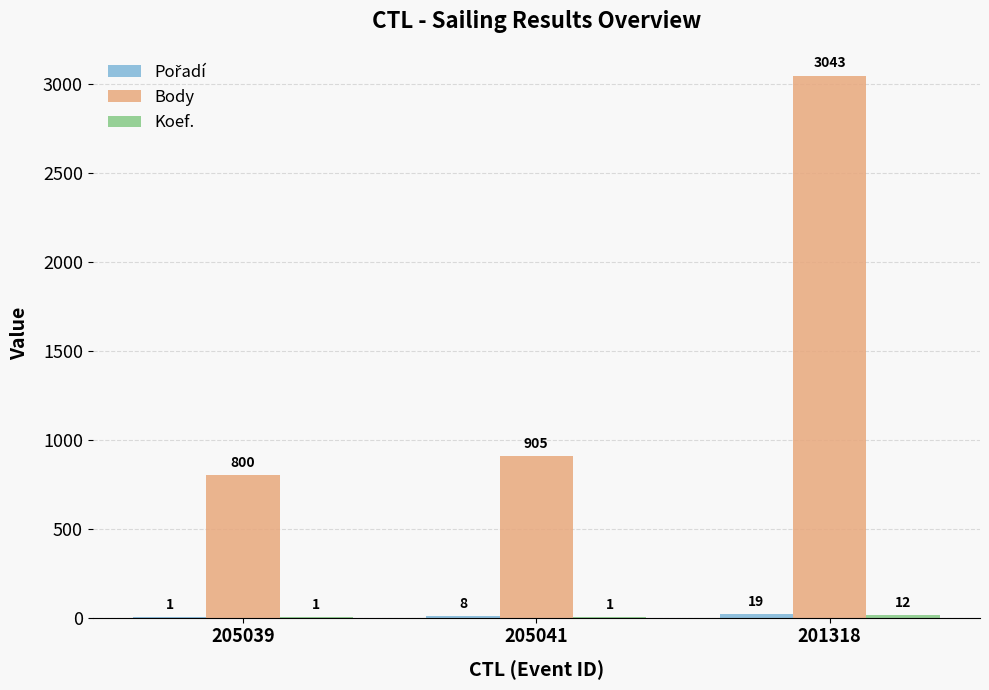

What is the maximum value for Body?

3043